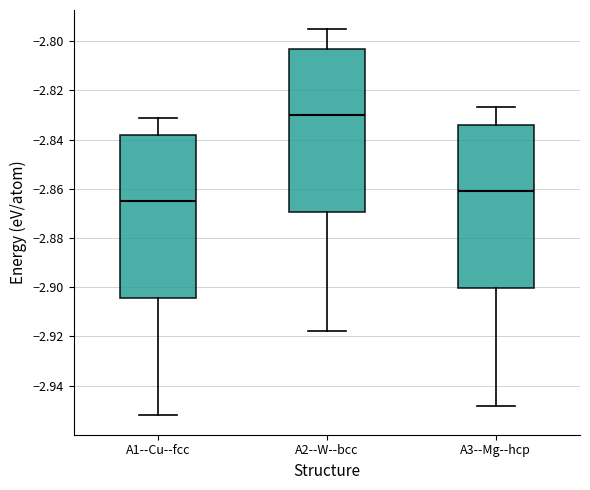

Reading left to right, read every box against the y-axis: the position of its median line, the range the box covers, and the ends of its whiskers. The values are not printed on the chart, so give them approximately, as read against the axis.

A1--Cu--fcc: median -2.864, box -2.904 to -2.838, whiskers -2.952 to -2.832
A2--W--bcc: median -2.830, box -2.870 to -2.804, whiskers -2.918 to -2.796
A3--Mg--hcp: median -2.860, box -2.900 to -2.834, whiskers -2.948 to -2.826